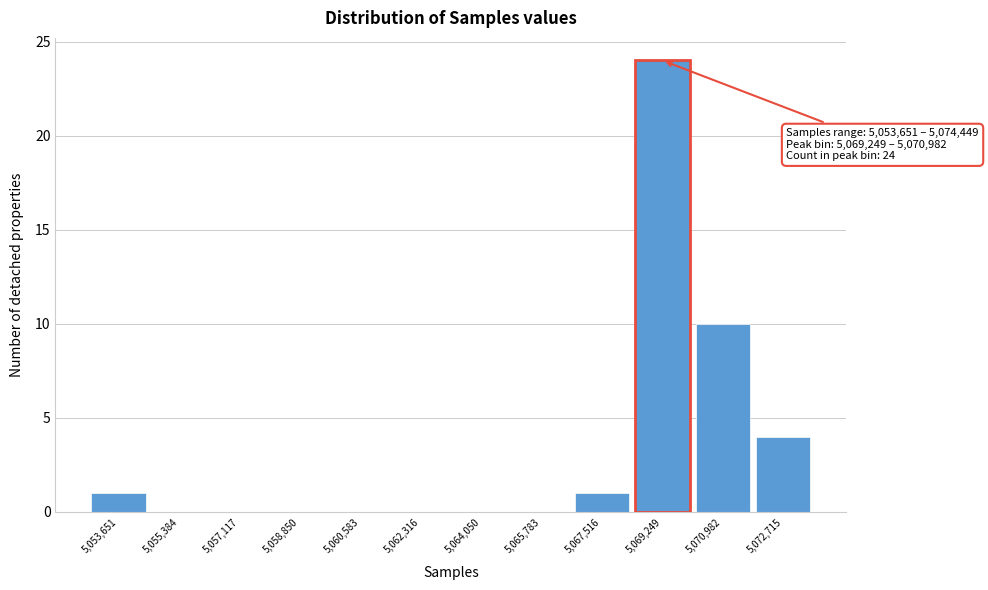

Reading left to right, transcribe all the data shown in this chart.

5,053,651=1	5,055,384=0	5,057,117=0	5,058,850=0	5,060,583=0	5,062,316=0	5,064,050=0	5,065,783=0	5,067,516=1	5,069,249=24	5,070,982=10	5,072,715=4